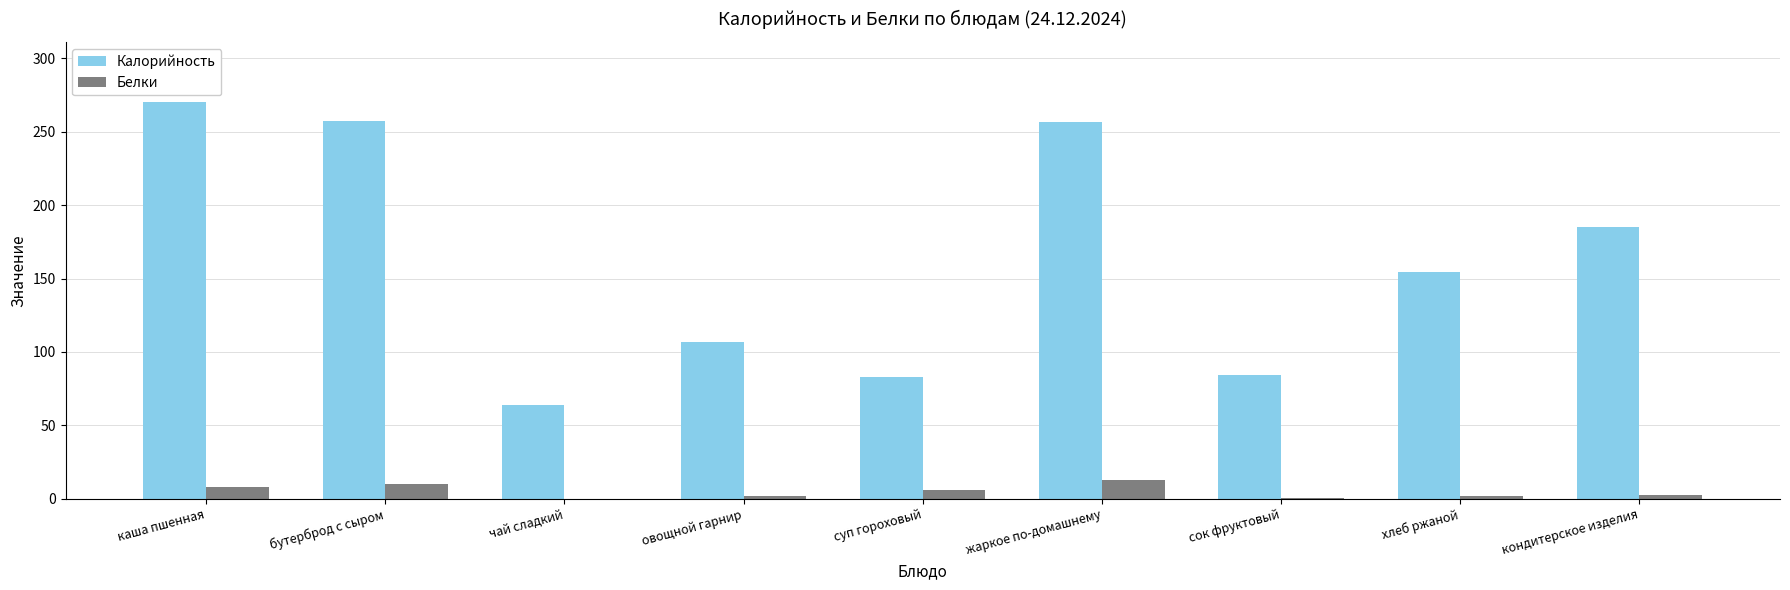

True or false: Калорийность has a value of 118.9 at кондитерское изделия.

False